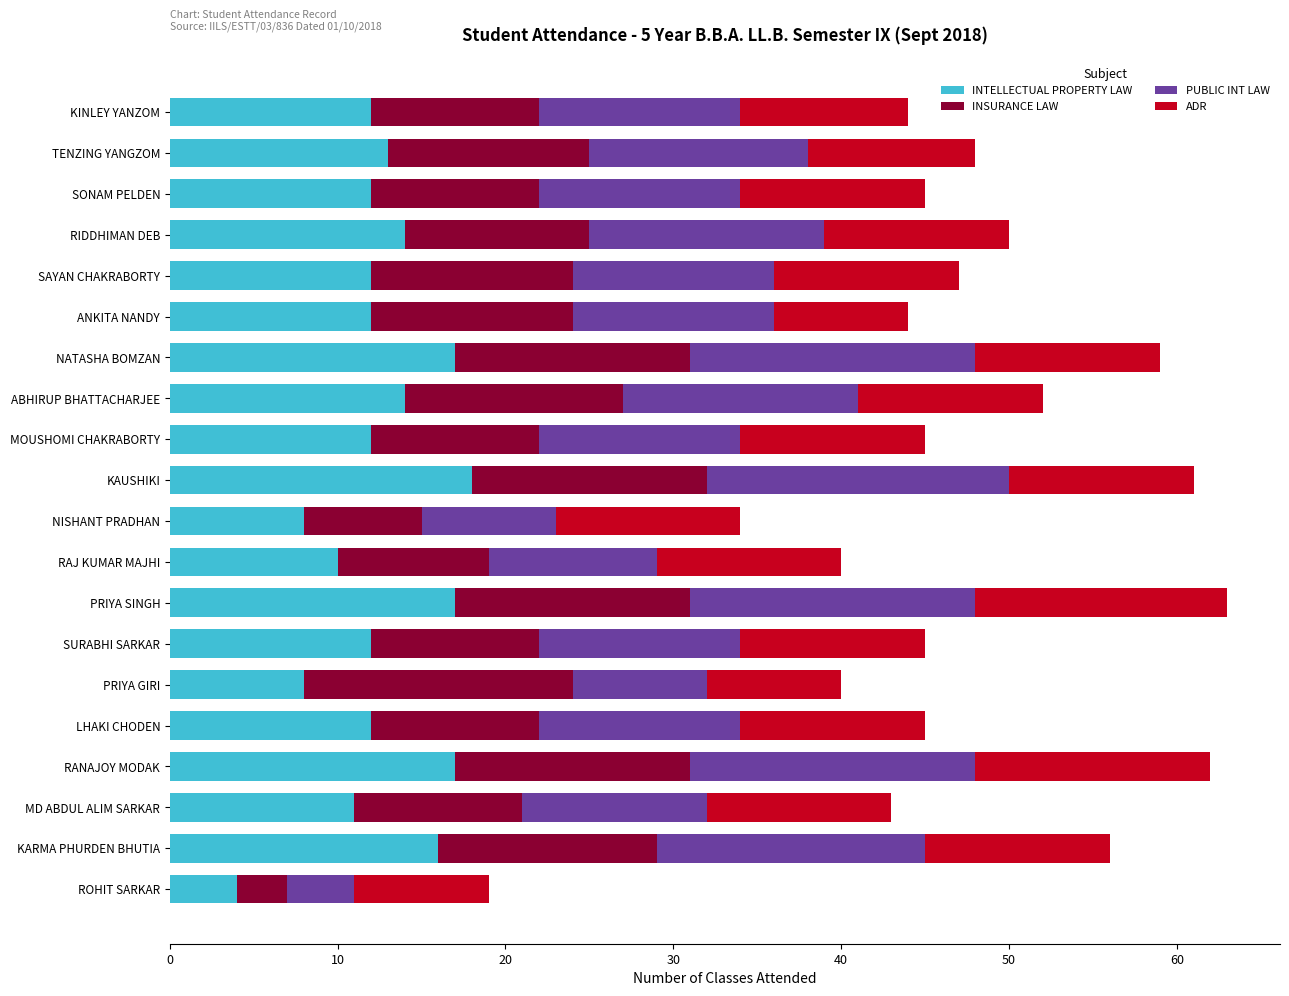

What is the minimum value for INTELLECTUAL PROPERTY LAW?

4